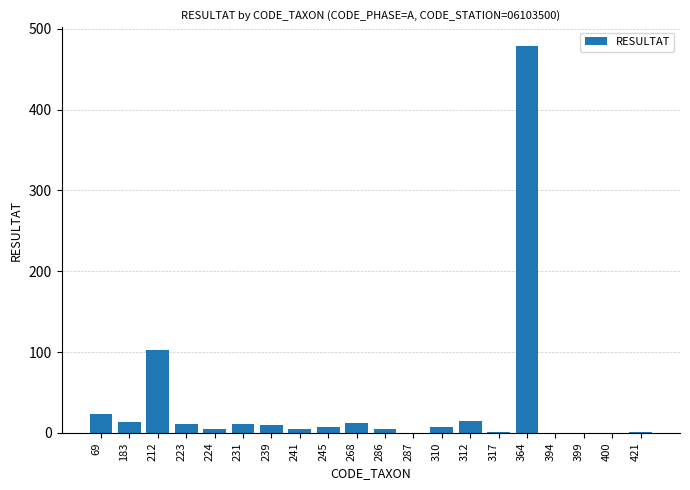

At which label does the data first exceed 8?

69